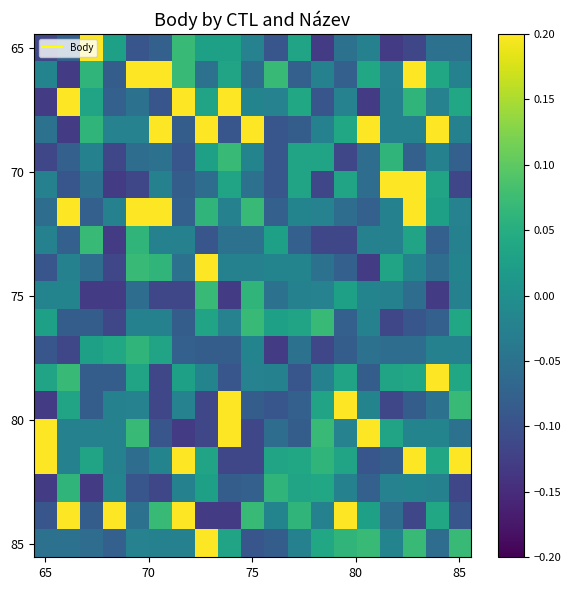

At how many categories does at least one series exceed 0?

19